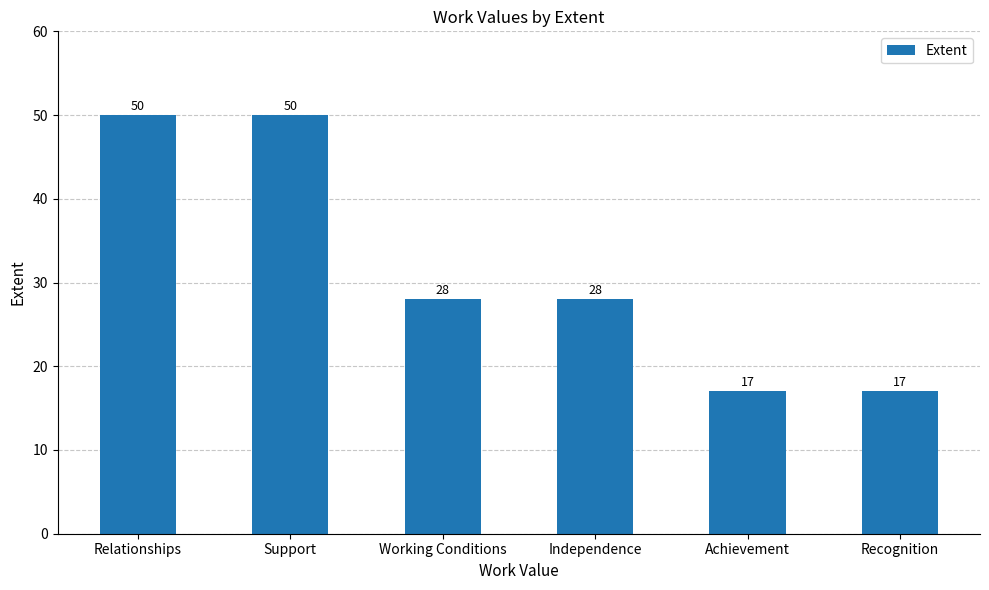

Are the bars grouped side by side (vs. stacked)?

No